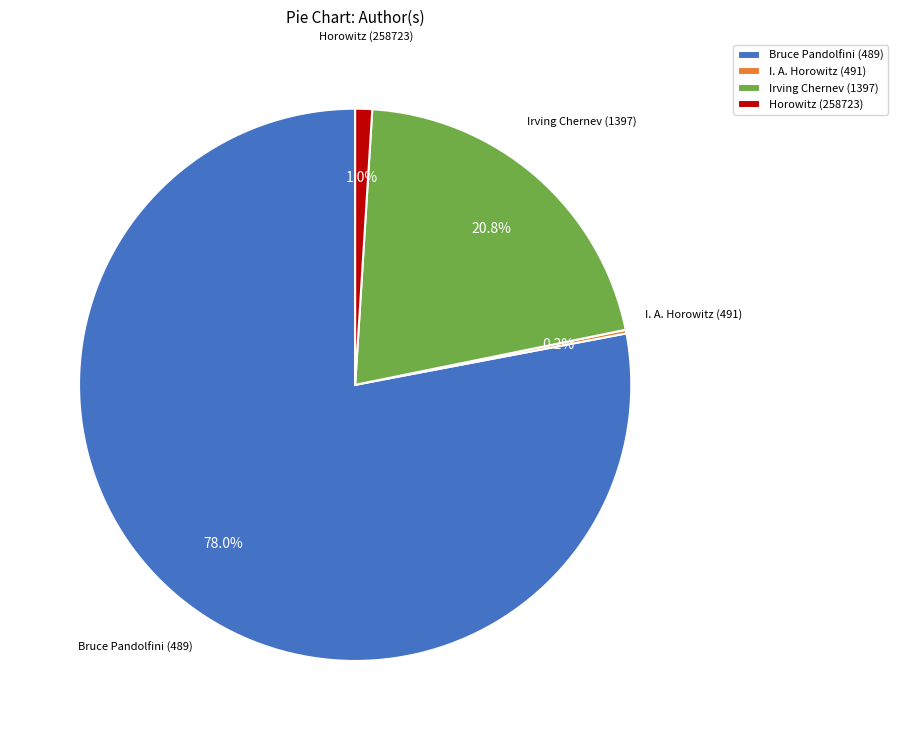

Is there a majority slice in this chart?

Yes